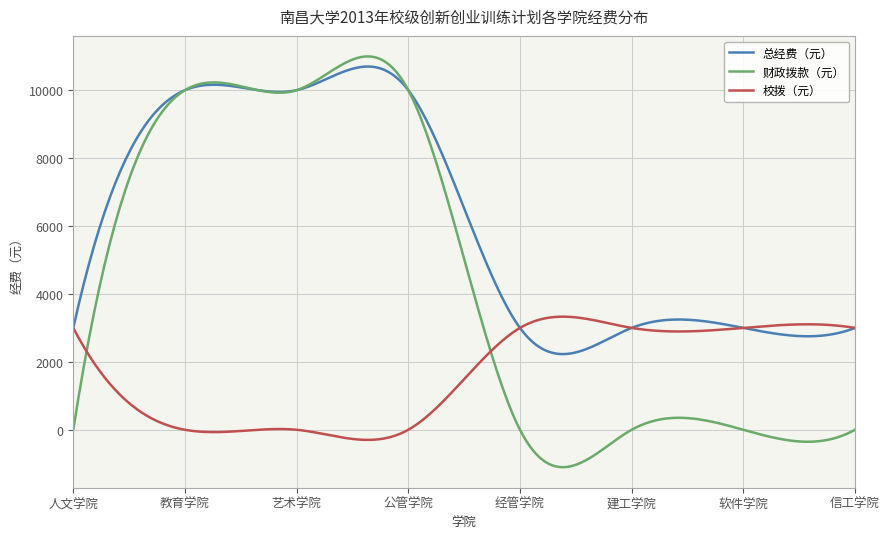

Which series has the largest total across all categories?

总经费（元）